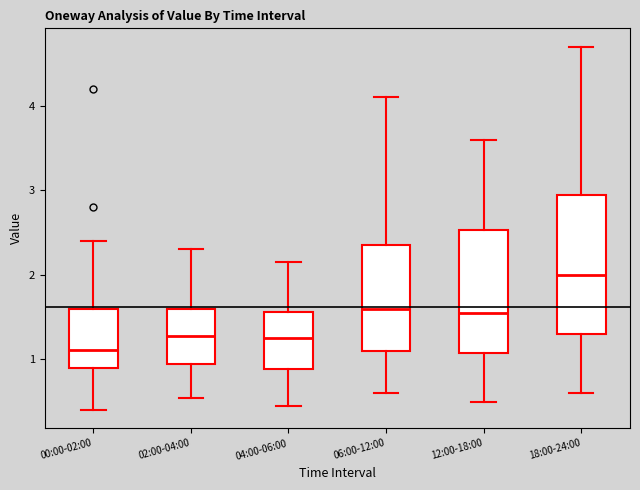

Reading left to right, transcribe this box plot: for each box, give where its median line is, the range the box spans, and where its two whiskers end, as read against the y-axis. The values are not printed on the chart, so give them approximately, as read against the axis.

00:00-02:00: median 1.1, box 0.9 to 1.6, whiskers 0.4 to 2.4
02:00-04:00: median 1.3, box 1.0 to 1.6, whiskers 0.6 to 2.3
04:00-06:00: median 1.3, box 0.9 to 1.6, whiskers 0.5 to 2.2
06:00-12:00: median 1.6, box 1.1 to 2.4, whiskers 0.6 to 4.1
12:00-18:00: median 1.6, box 1.1 to 2.5, whiskers 0.5 to 3.6
18:00-24:00: median 2.0, box 1.3 to 3.0, whiskers 0.6 to 4.7